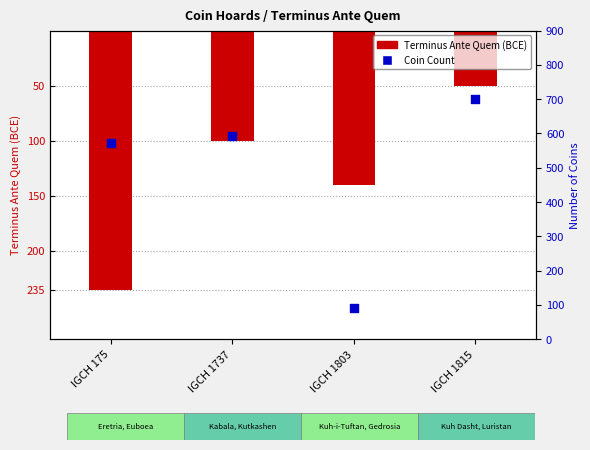

Which series has the largest Y range (max minus min)?

Coin Count